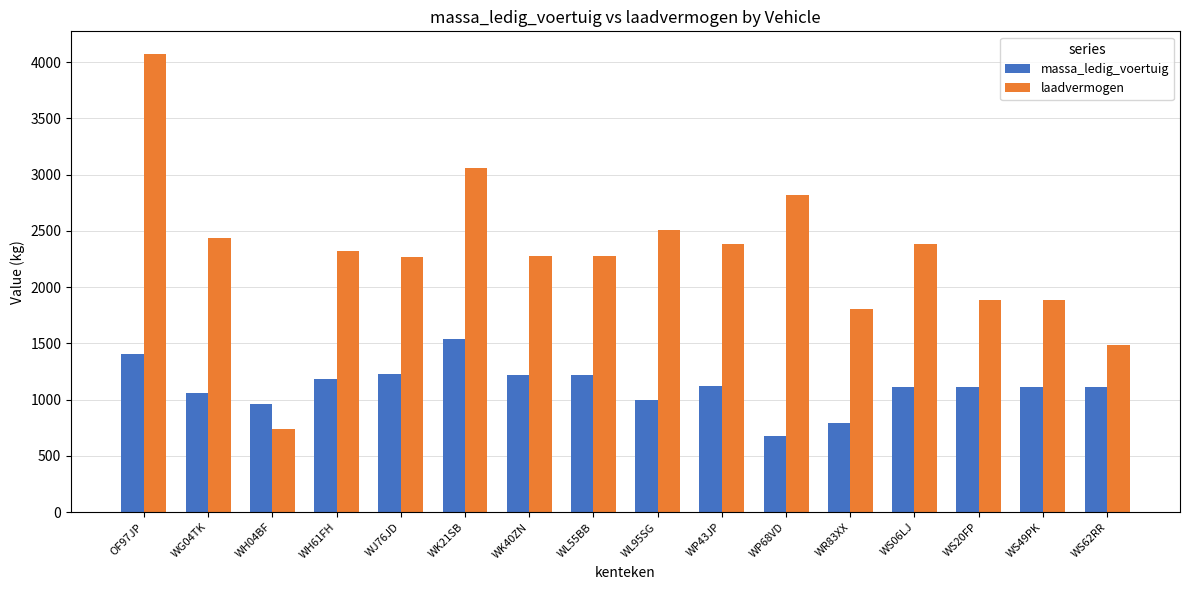

What is the sum of the massa_ledig_voertuig values at OF97JP and WP68VD?

2089